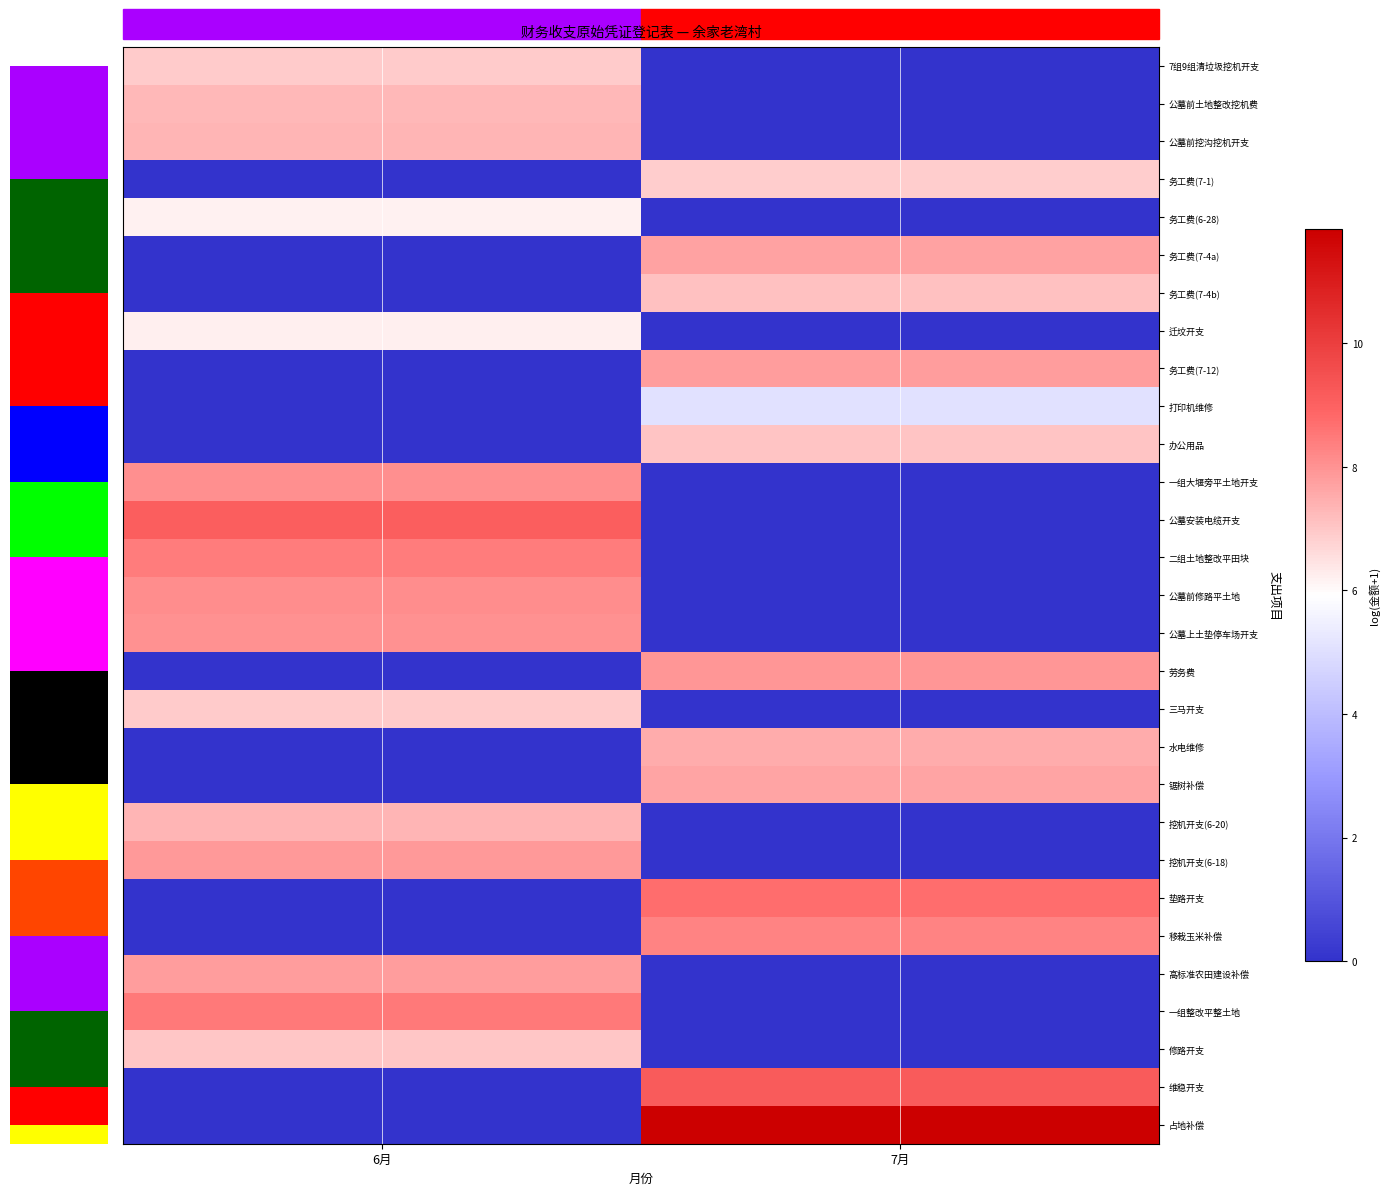

True or false: 一组整改平整土地 has a value of 5.1 at 7月.

False